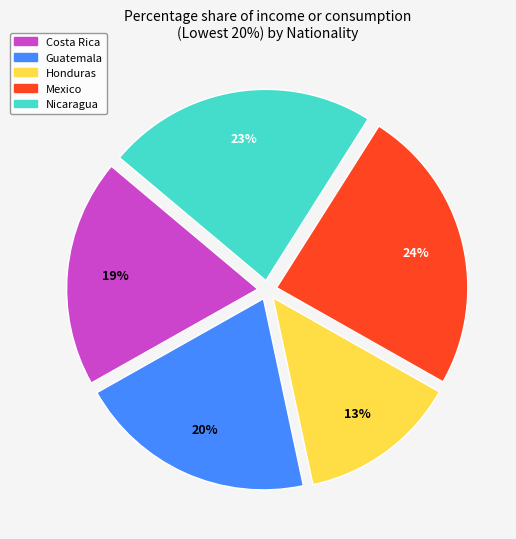

How many segments does this pie chart have?

5